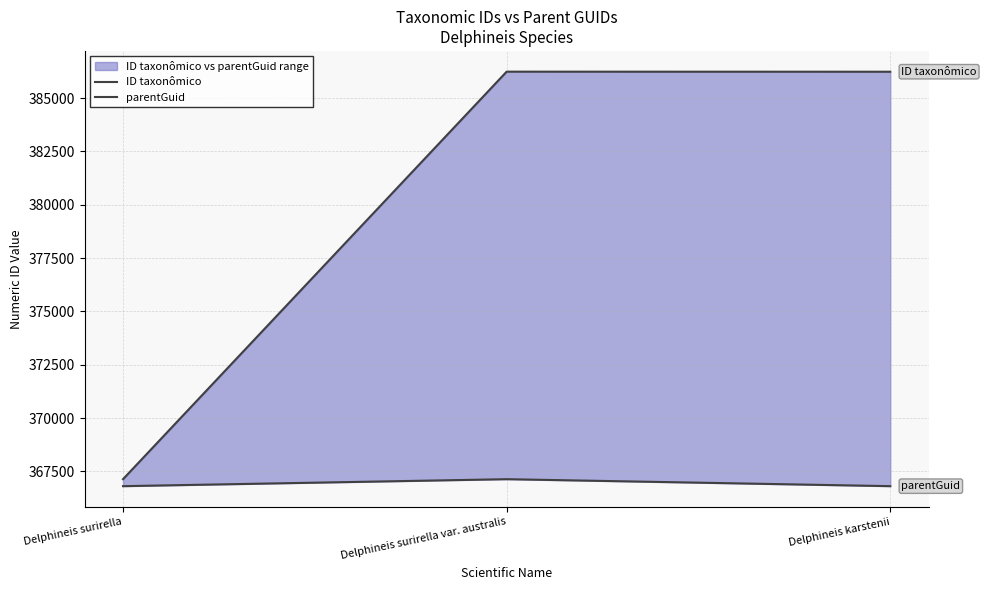

Which has a higher value, Delphineis surirella var. australis or Delphineis surirella?

Delphineis surirella var. australis